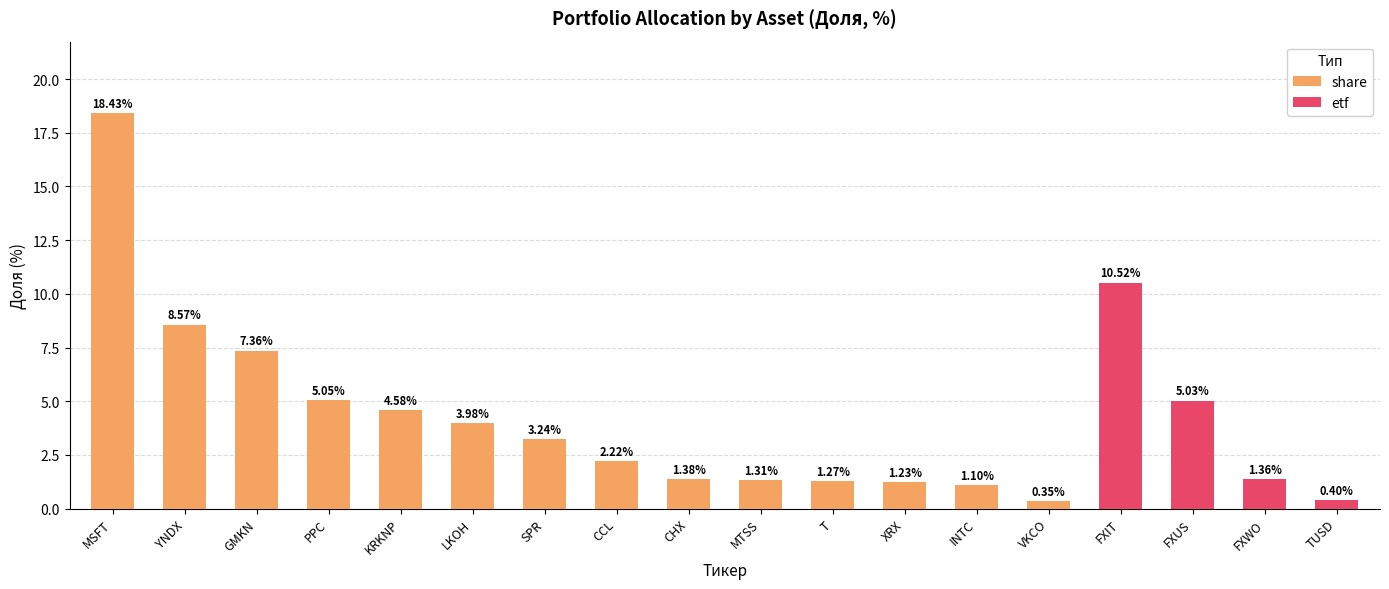

Are the bars grouped side by side (vs. stacked)?

No